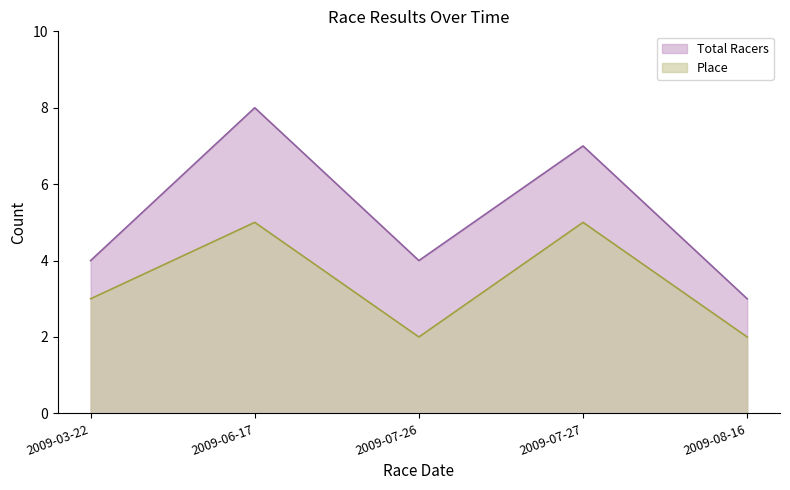

Rank the series at 2009-08-16 from highest to lowest value.

Total Racers, Place